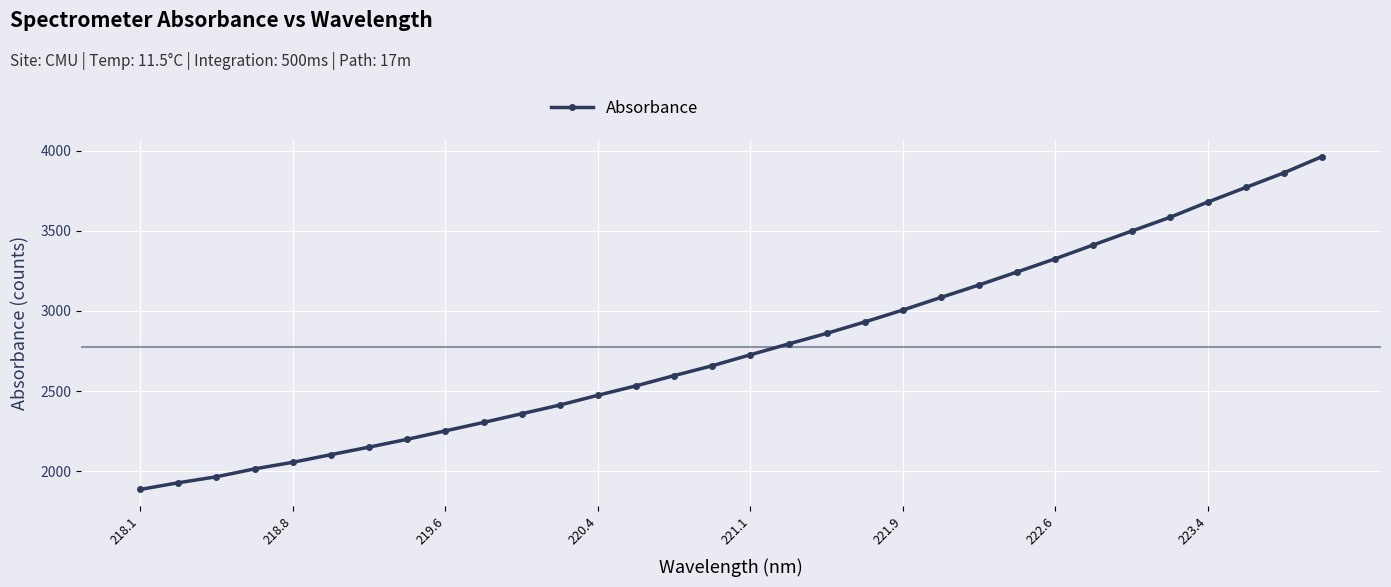

What is the value of the 21st point from the left?

3006.0